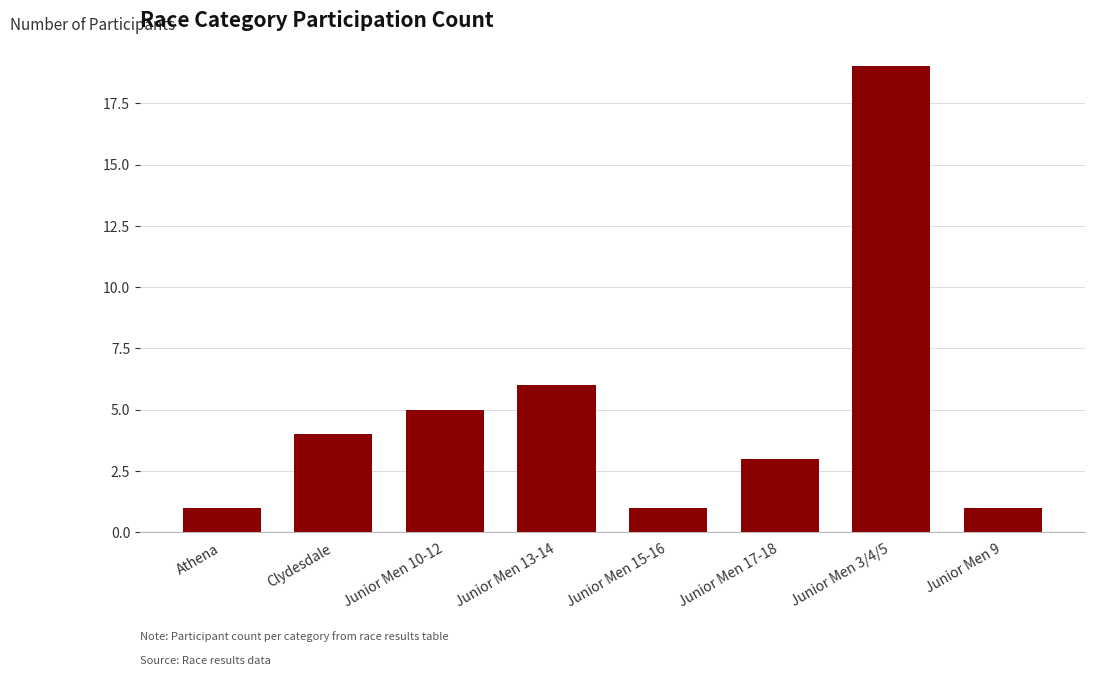

Reading left to right, extract all data points from this chart.

Athena=1	Clydesdale=4	Junior Men 10-12=5	Junior Men 13-14=6	Junior Men 15-16=1	Junior Men 17-18=3	Junior Men 3/4/5=19	Junior Men 9=1